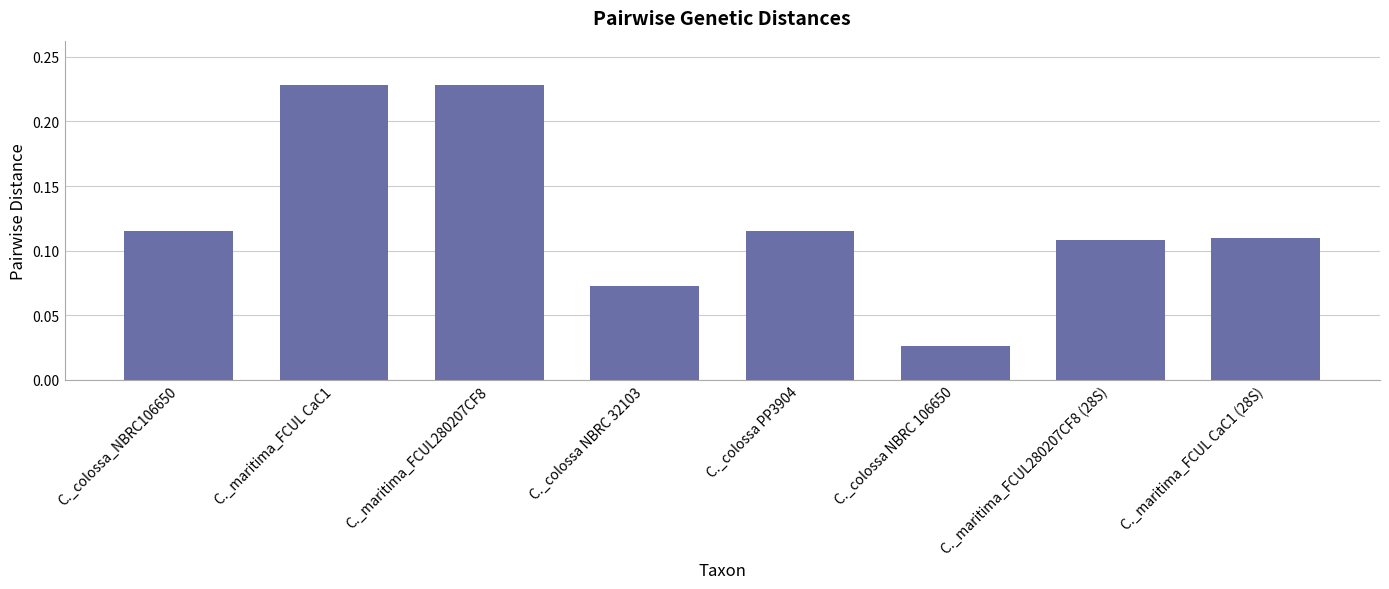

How many values are between 0 and 1?

8